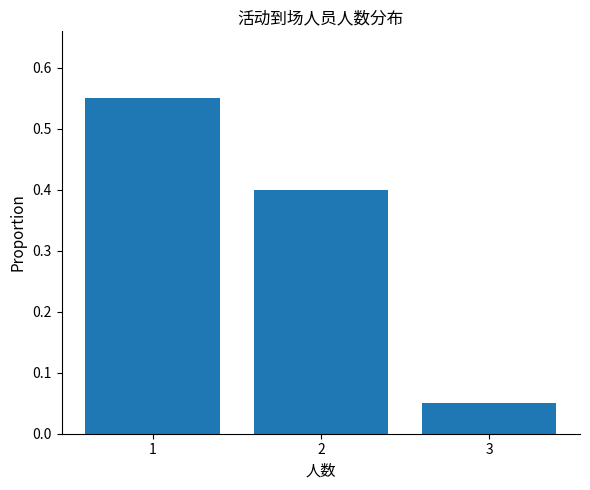

What is the change in value from 1 to 3?

-0.5